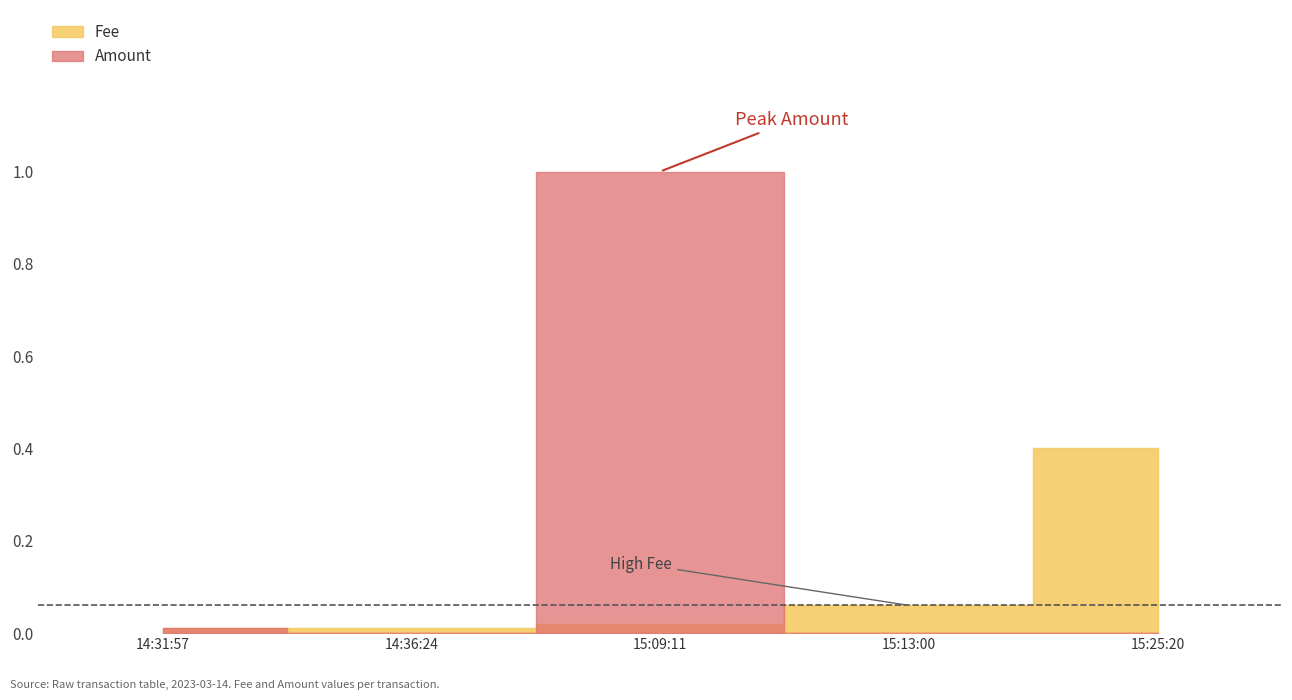

Does the chart have visible grid lines?

No